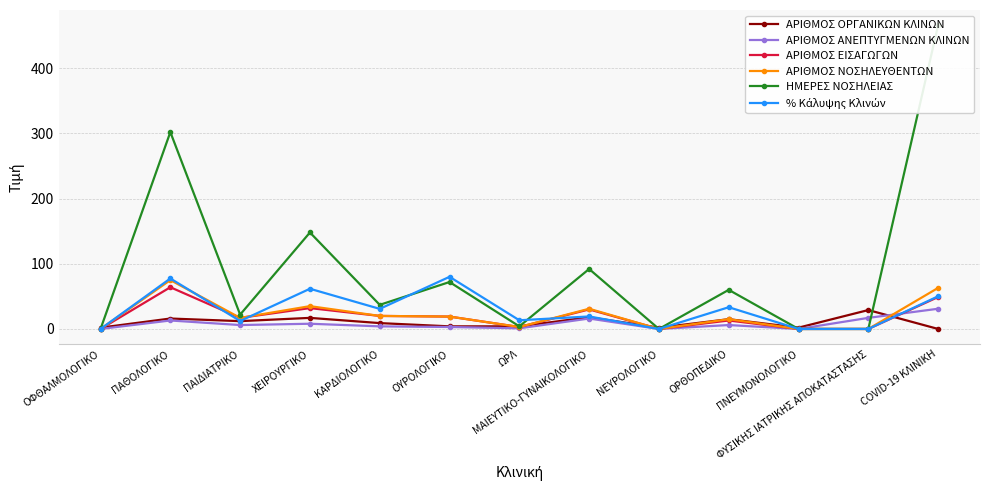

Where is ΗΜΕΡΕΣ ΝΟΣΗΛΕΙΑΣ nearest to the value 233?

ΠΑΘΟΛΟΓΙΚΟ